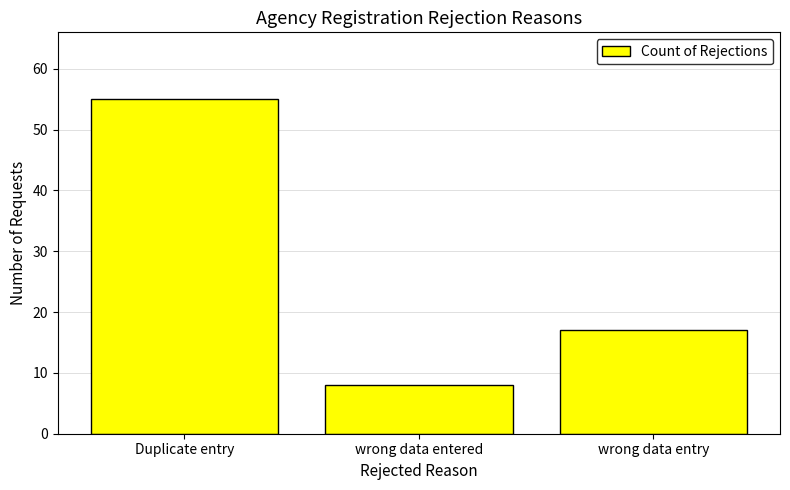

What is the label of the 3rd bar from the left?

wrong data entry